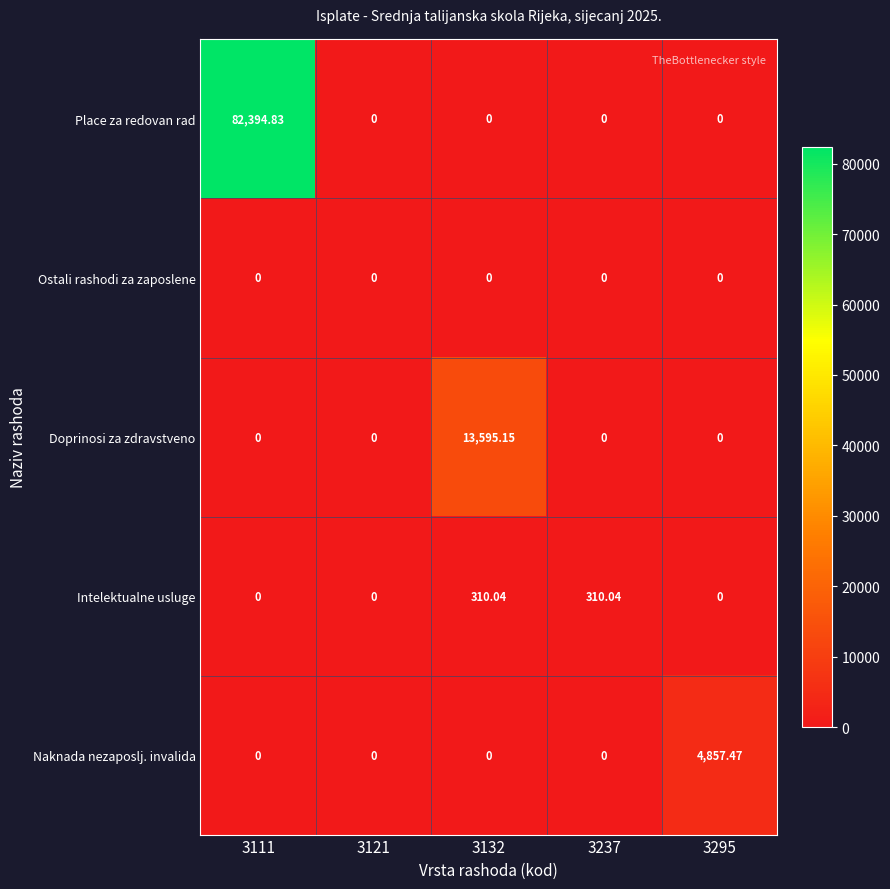

At which category is the sum across all series the highest?

3111